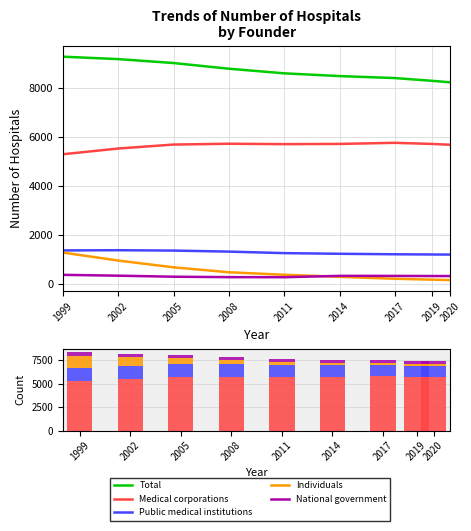

Which series has the largest total across all categories?

Total